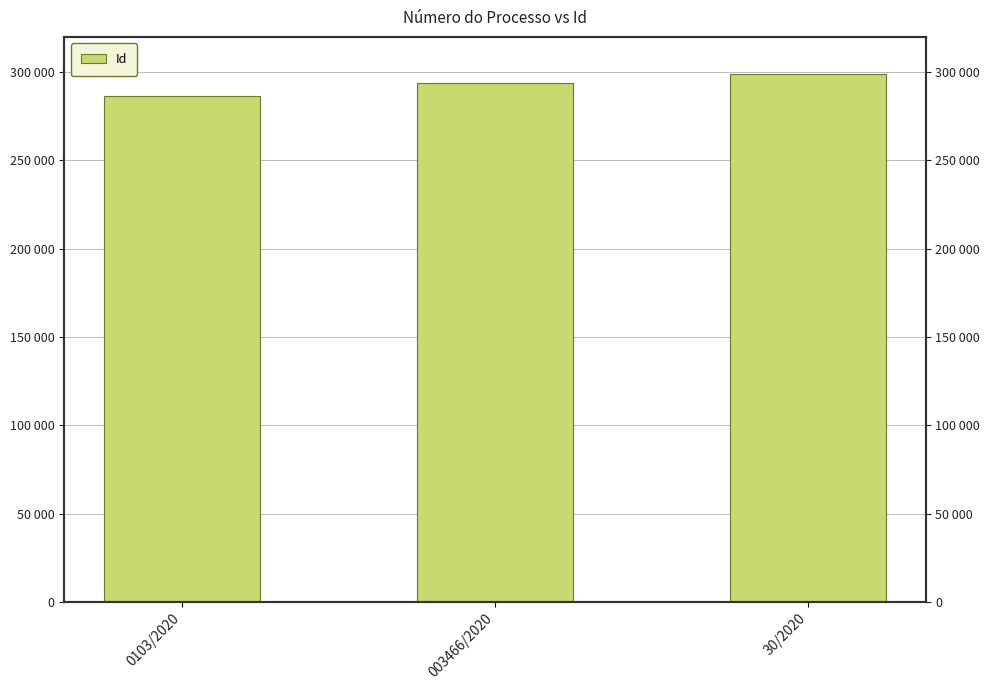

How many categories are shown in the chart?

3